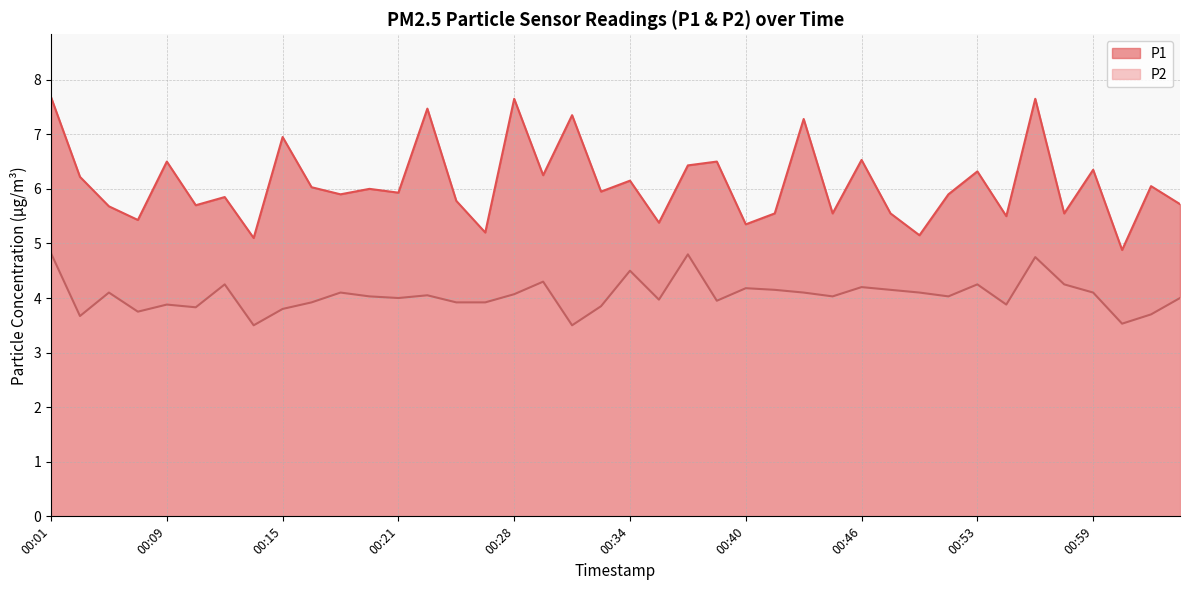

Reading left to right, extract all data points from this chart.

P1: 7.7	6.2	5.7	5.4	6.5	5.7	5.8	5.1	7.0	6.0	5.9	6.0	5.9	7.5	5.8	5.2	7.7	6.2	7.3	6.0	6.2	5.4	6.4	6.5	5.3	5.5	7.3	5.5	6.5	5.5	5.2	5.9	6.3	5.5	7.7	5.5	6.3	4.9	6.0	5.7
P2: 4.8	3.7	4.1	3.8	3.9	3.8	4.2	3.5	3.8	3.9	4.1	4.0	4.0	4.0	3.9	3.9	4.1	4.3	3.5	3.9	4.5	4.0	4.8	4.0	4.2	4.2	4.1	4.0	4.2	4.2	4.1	4.0	4.2	3.9	4.8	4.2	4.1	3.5	3.7	4.0